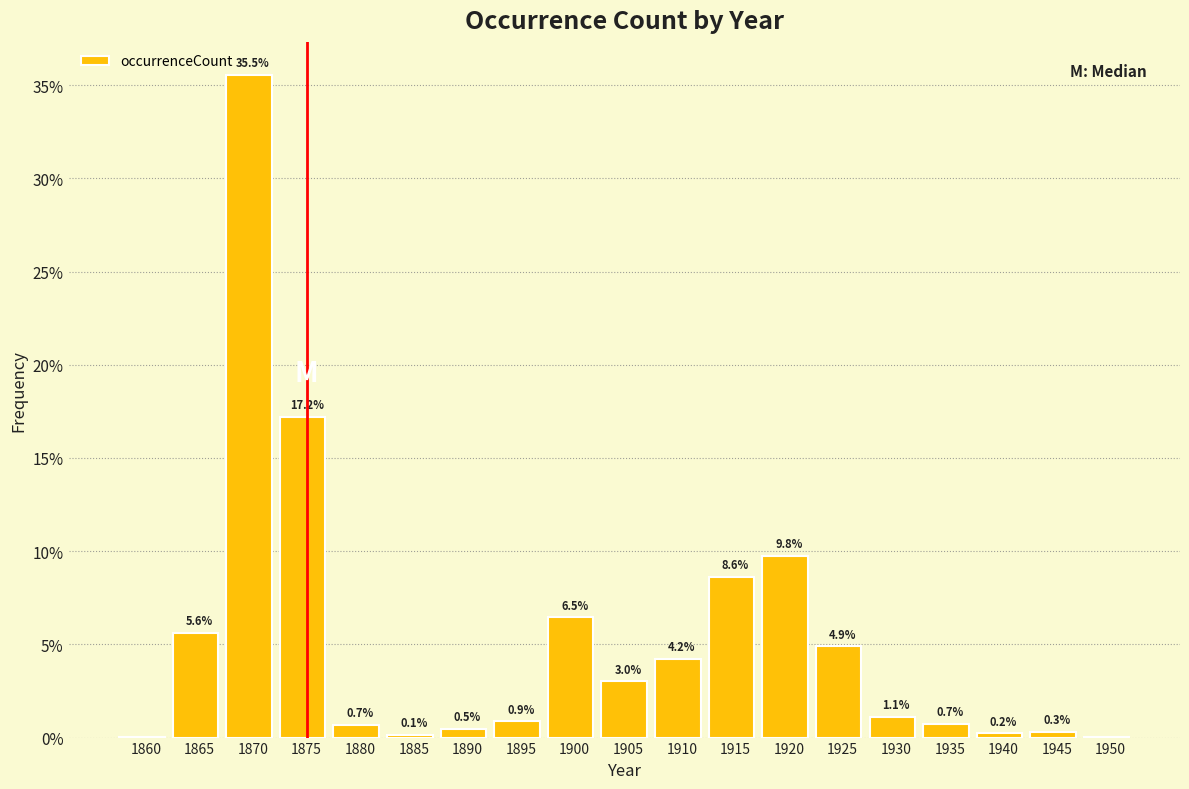

Where is the data nearest to the value 17?

1875